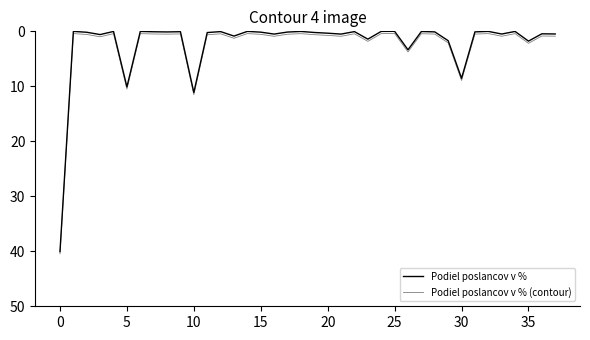

How many distinct data groups are displayed?

2